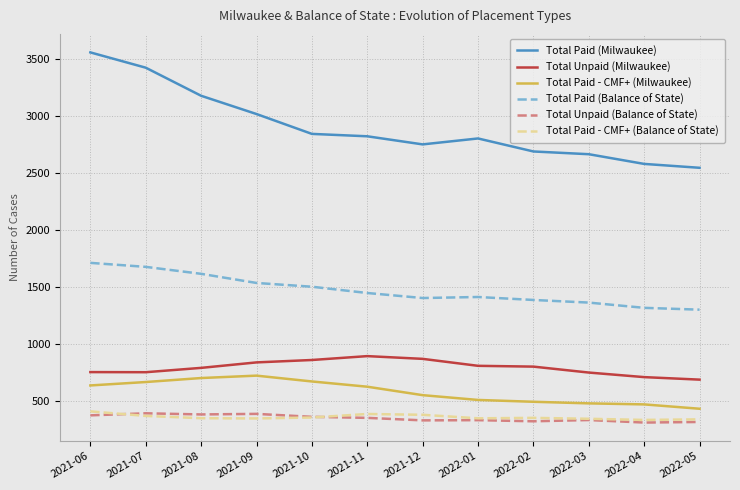

What is the difference between the maximum and minimum values in the Total Paid (Milwaukee) series?

1011